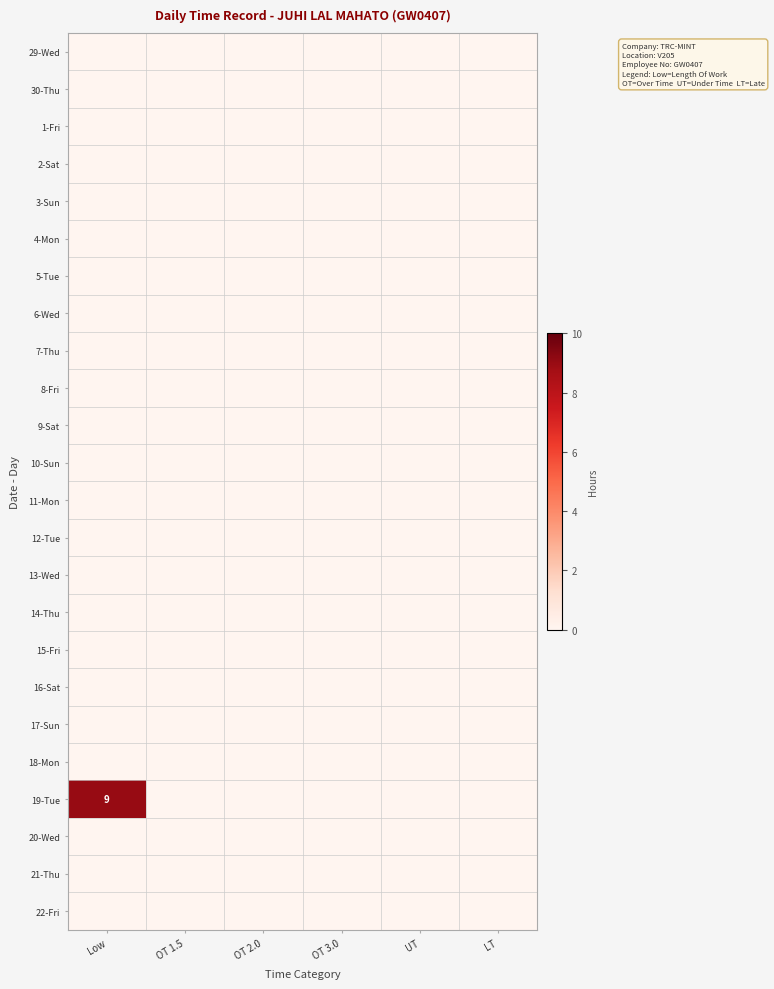

Is it true that 19-Tue equals -6 at OT 1.5?

False